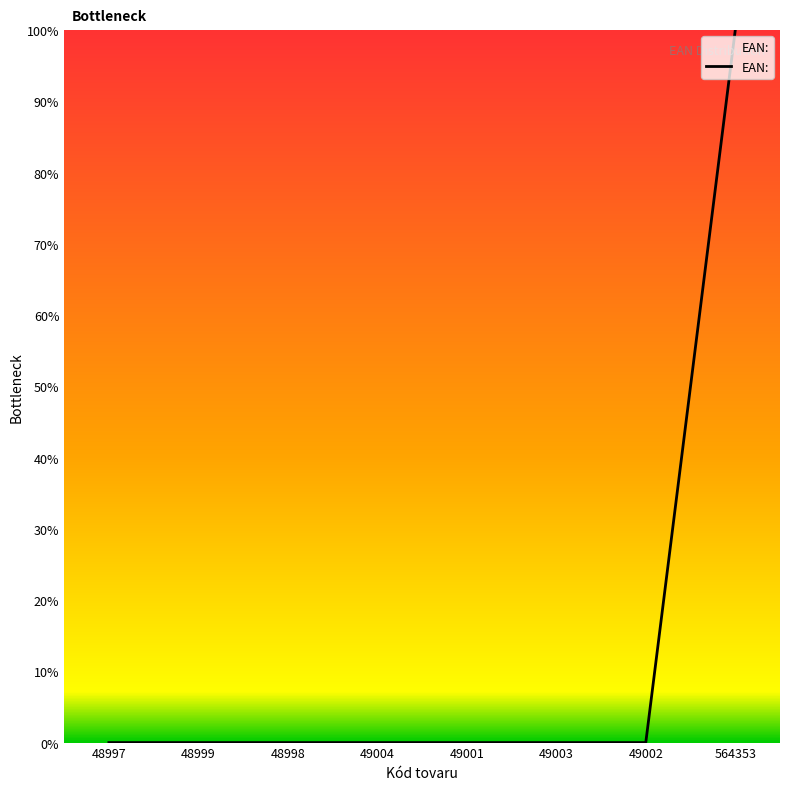

Which category has the highest value across all series?

564353